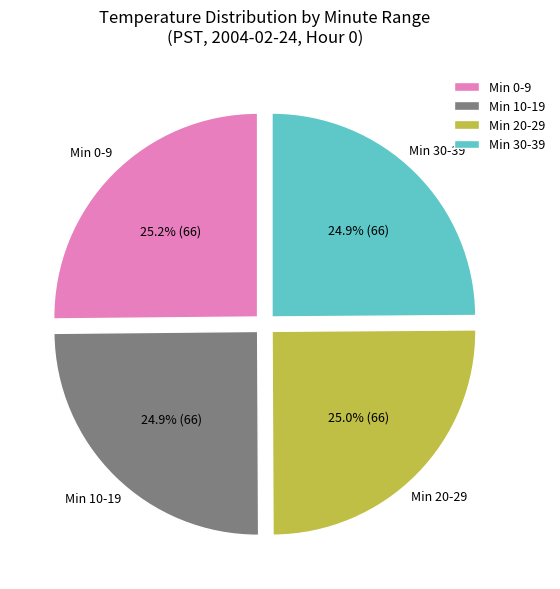

What is the ratio of the value at Min 20-29 to the value at Min 30-39?

1.0